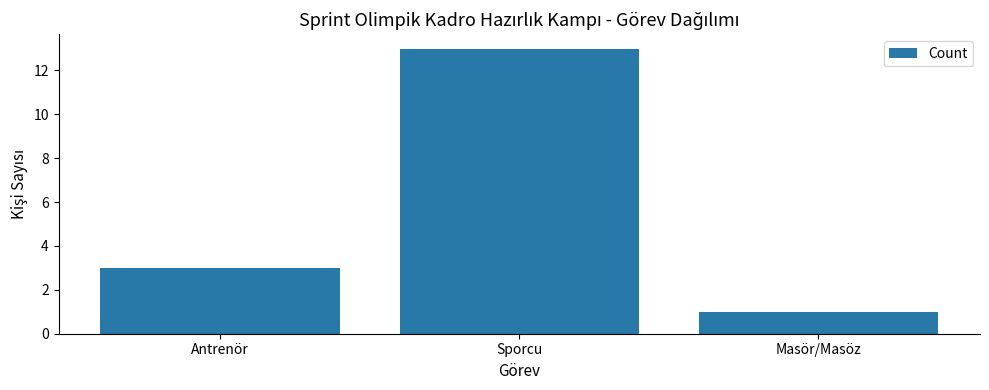

How many bars are there in total?

3